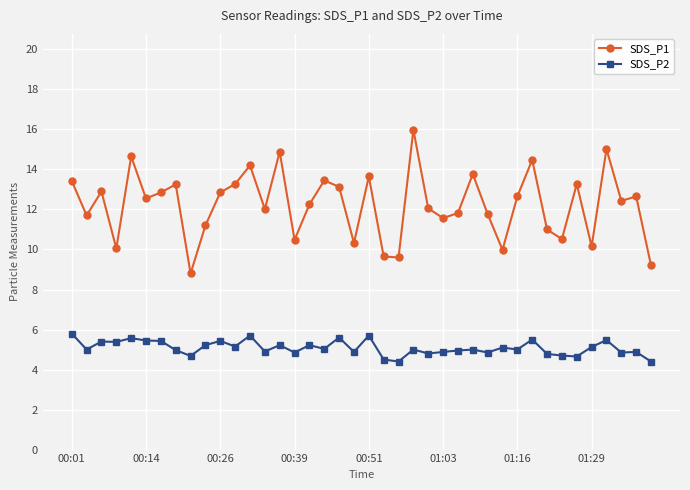

Which series has the largest total across all categories?

SDS_P1